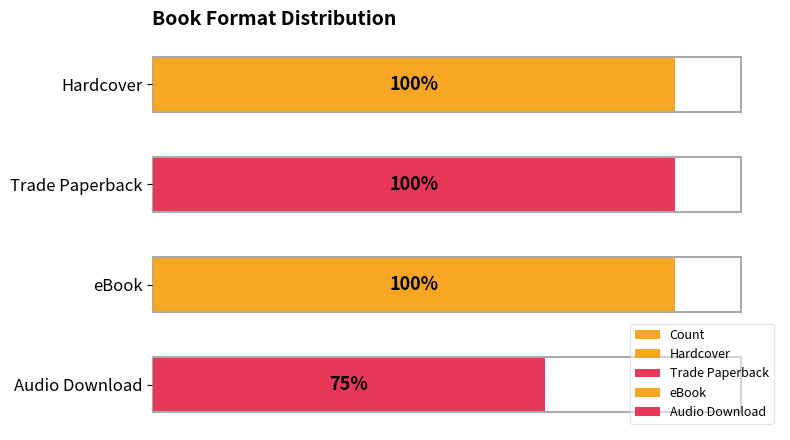

Does the chart contain any negative values?

No